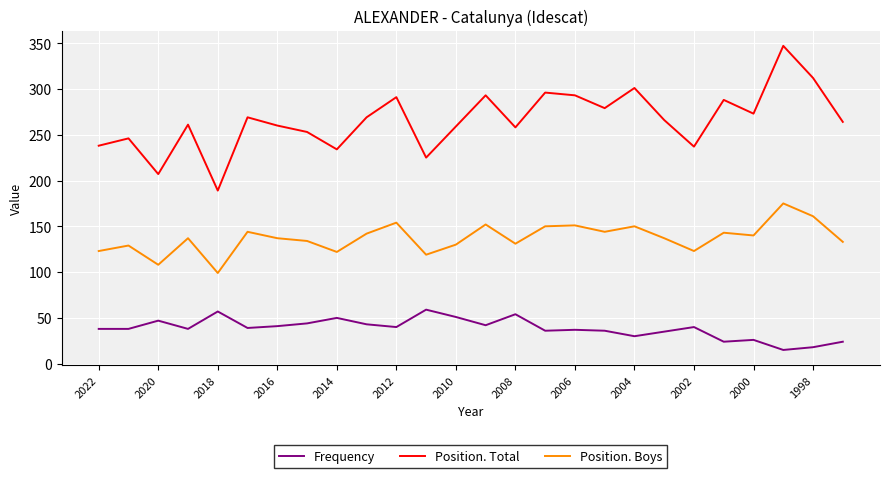

How many lines are shown in the chart?

3